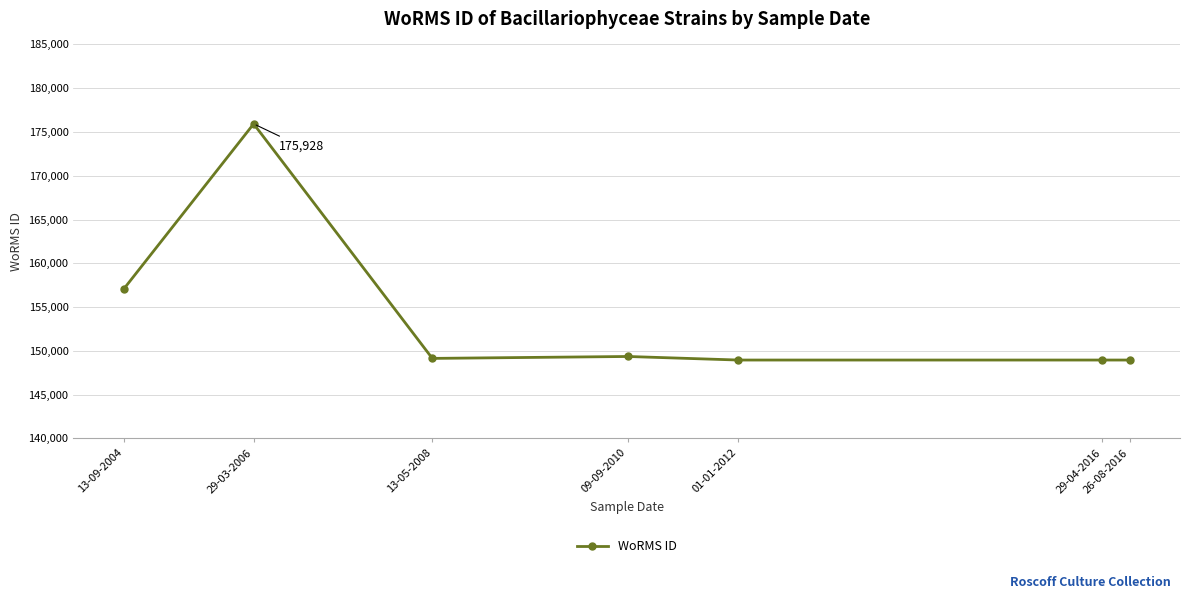

What value does the data have at 13-09-2004, to the nearest 10?

157060